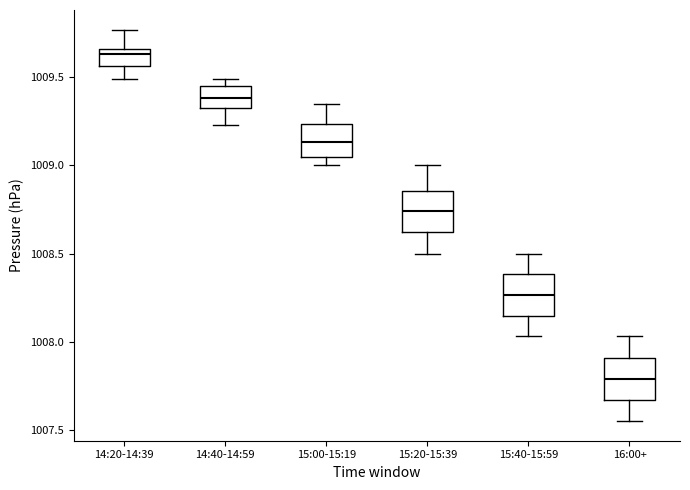

Which box's median line is the lowest?

16:00+